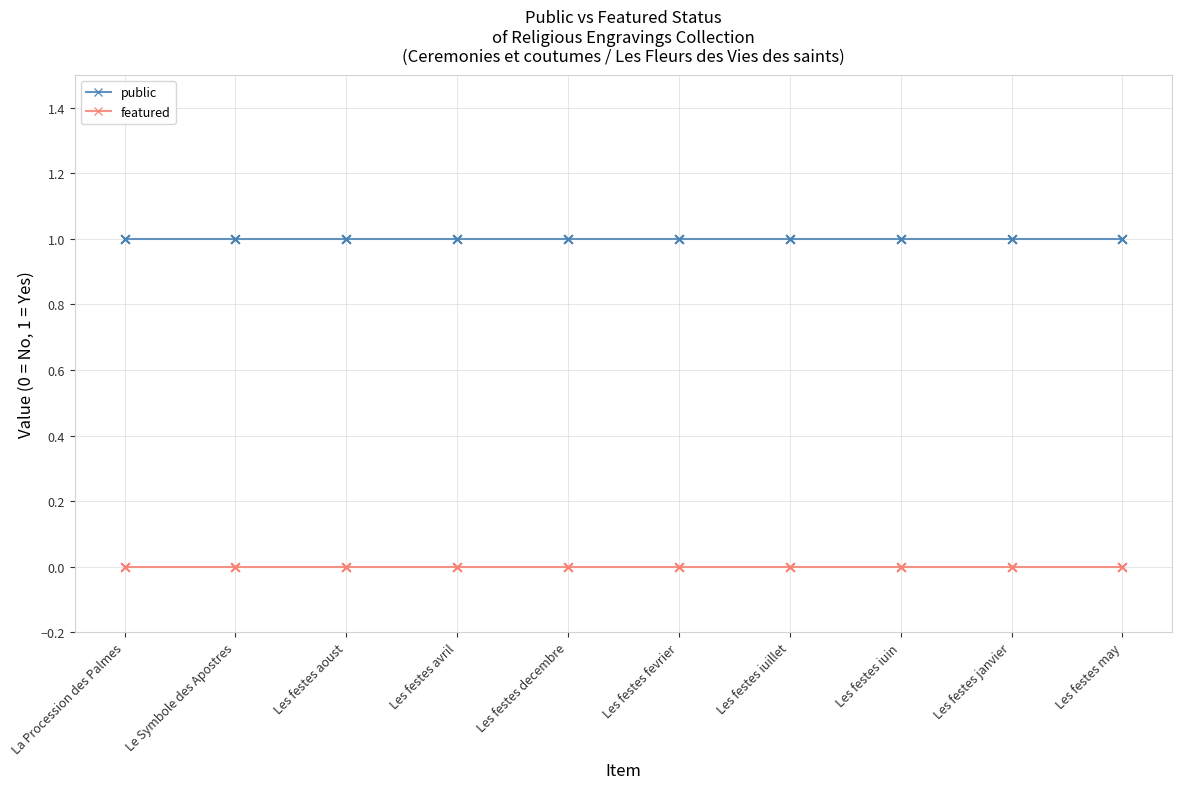

Is the value of featured at Le Symbole des Apostres greater than the value of public at Les festes decembre?

No